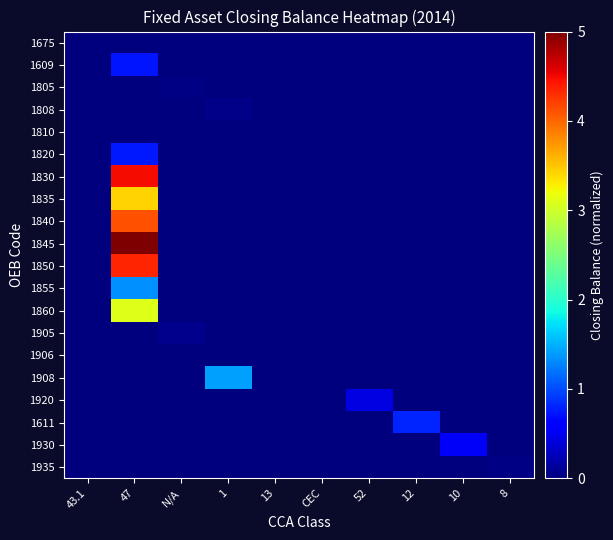

Which series has the largest total across all categories?

1845